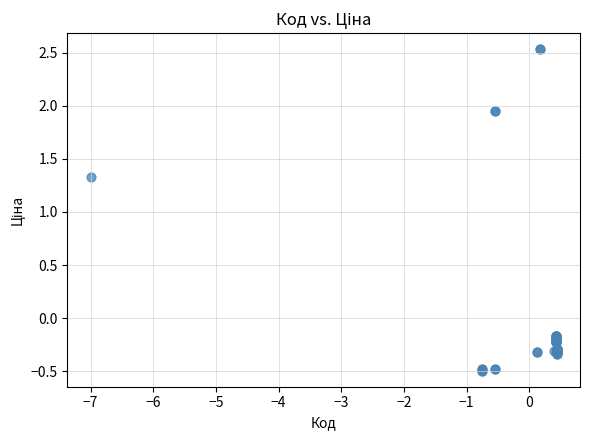

What Y value in the scatter plot is closest to 1?

1.3